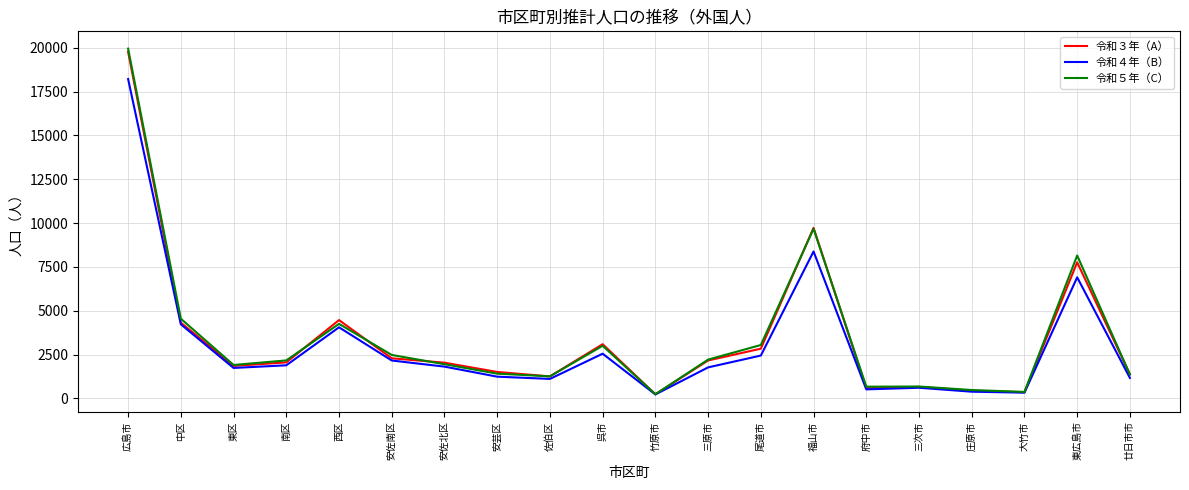

What position from the right is 南区?

17